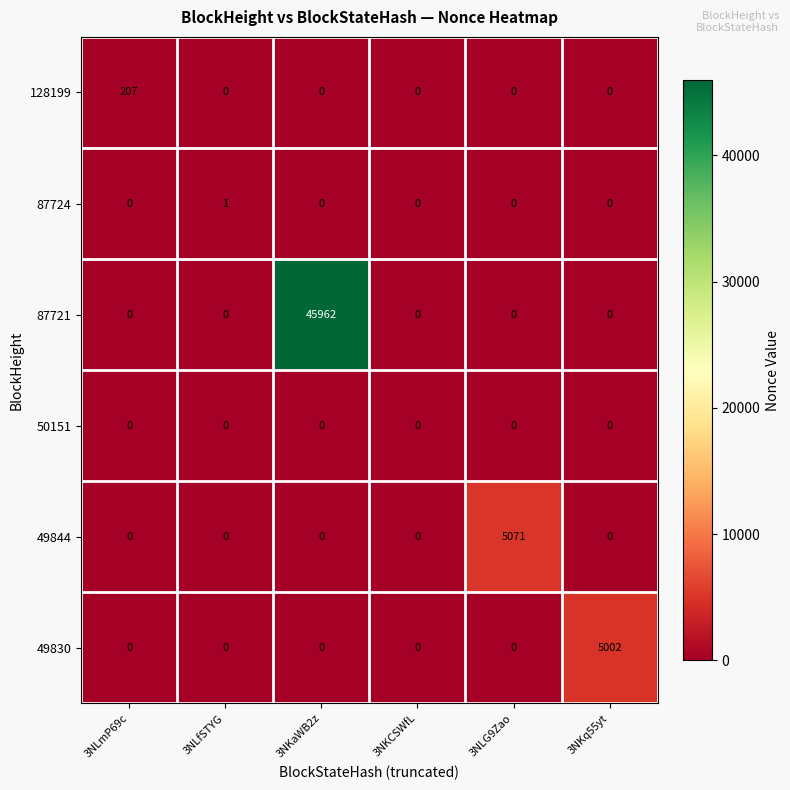

How many distinct data groups are displayed?

6